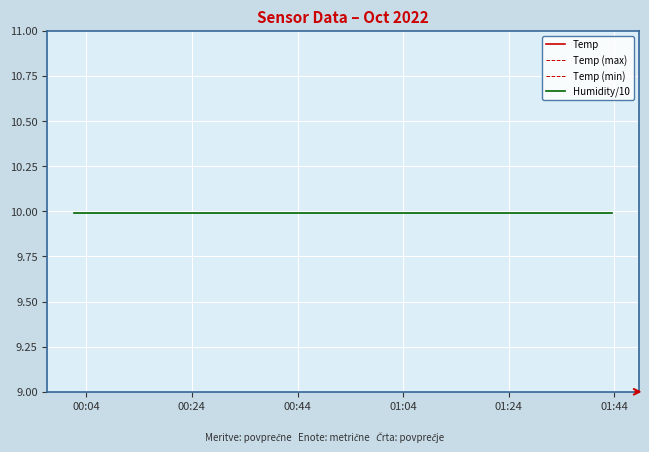

True or false: Humidity/10 has a value of 17.8 at 21.

False